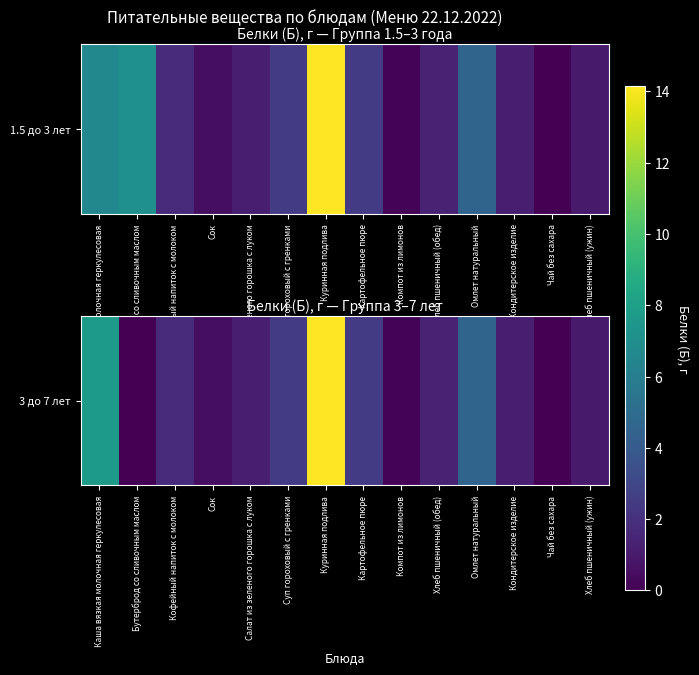

The chart shows a value of 0.1 at Компот из лимонов. True or false?

True